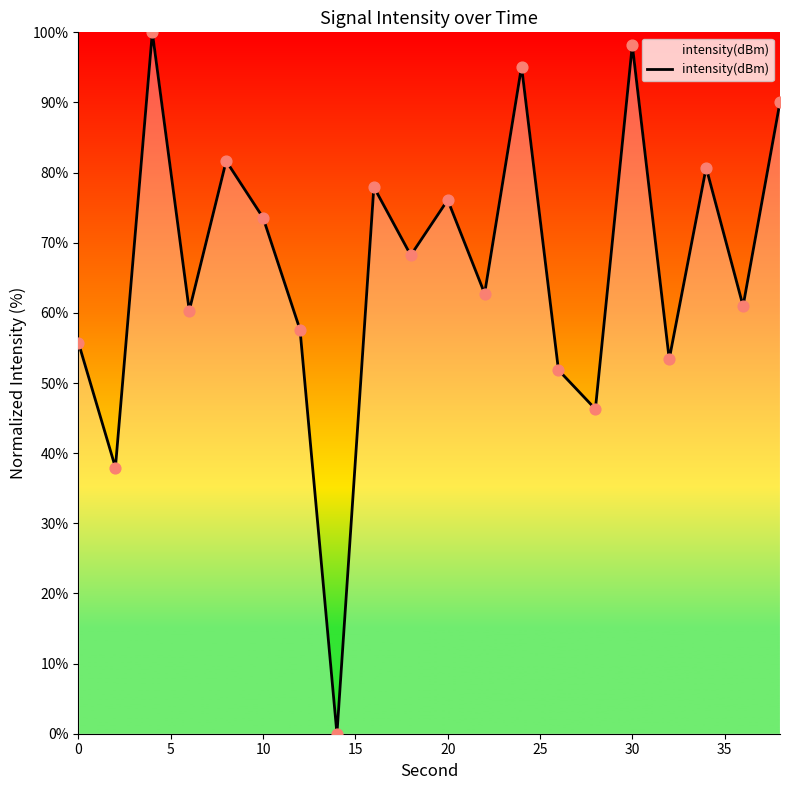

What is the difference between the maximum and minimum values?

100.0